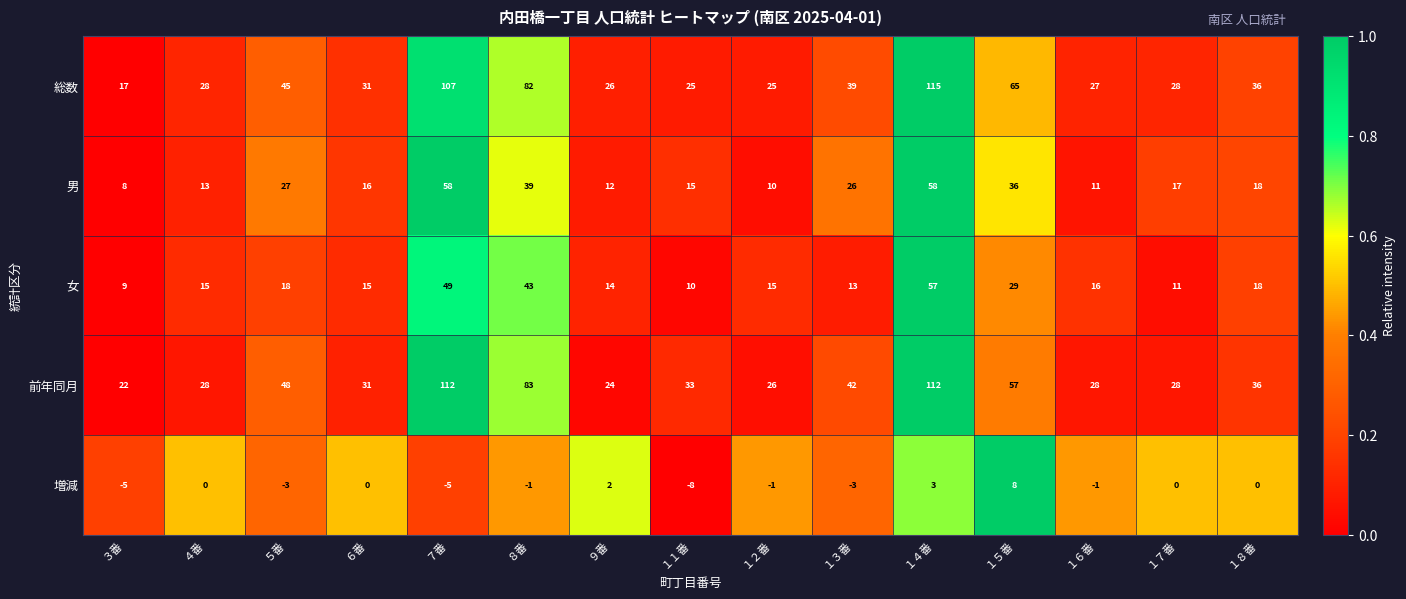

The value of 前年同月 at ３番 is 5. True or false?

False